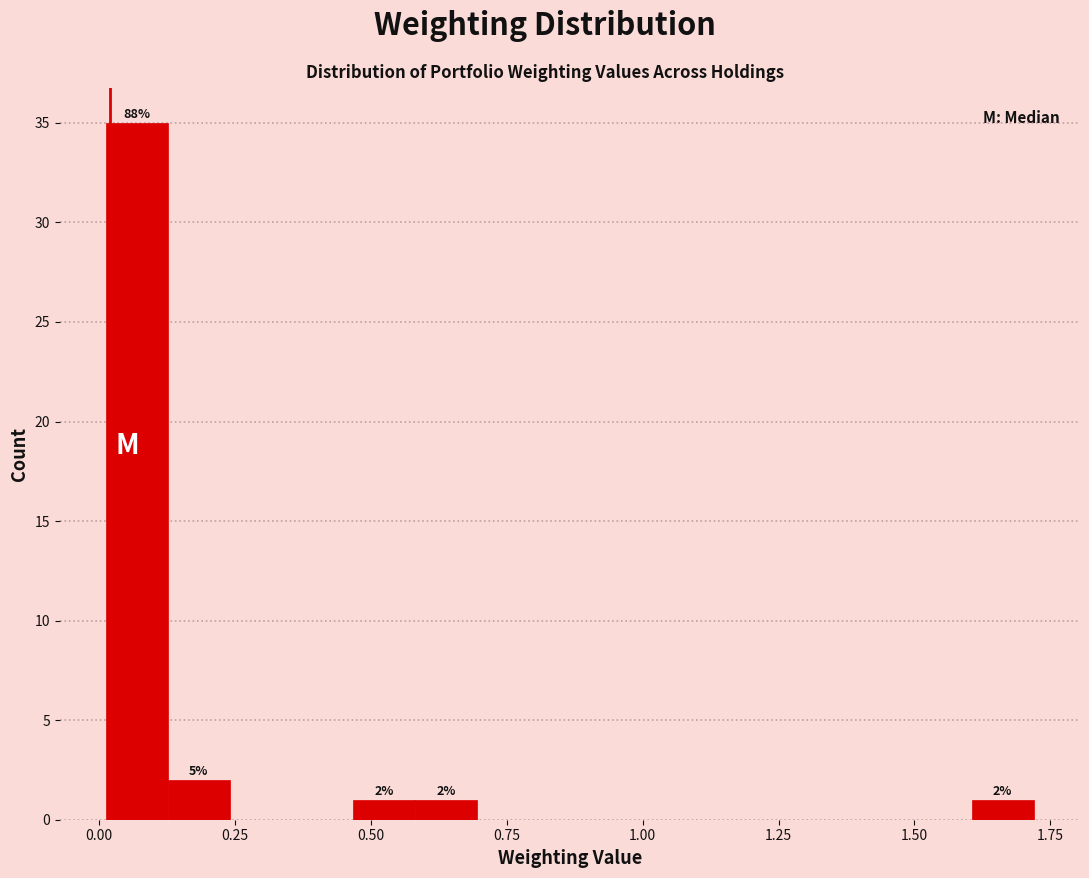

Around what value on the x-axis is the tallest bar? Give the approximate position of its centre, as read against the axis.

0.05